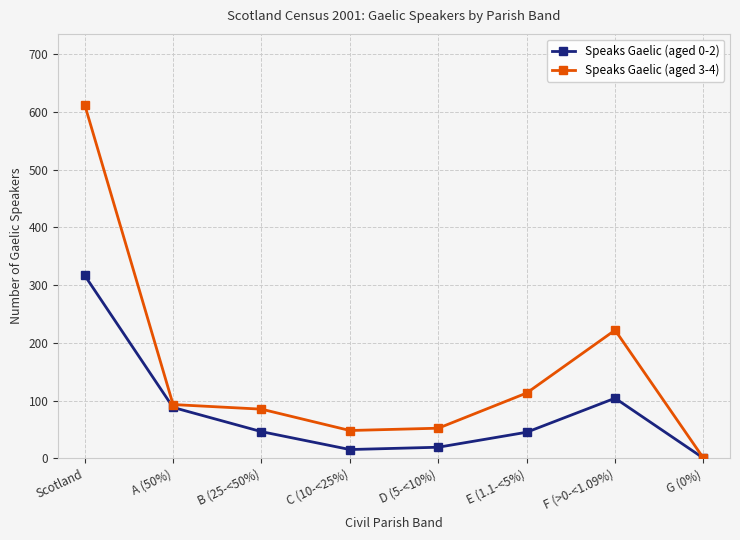

True or false: Speaks Gaelic (aged 0-2) has a value of 88 at A (50%).

True